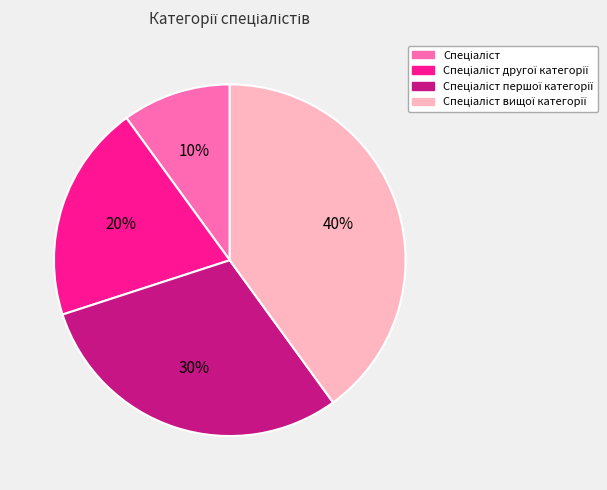

How many slices are in this pie chart?

4